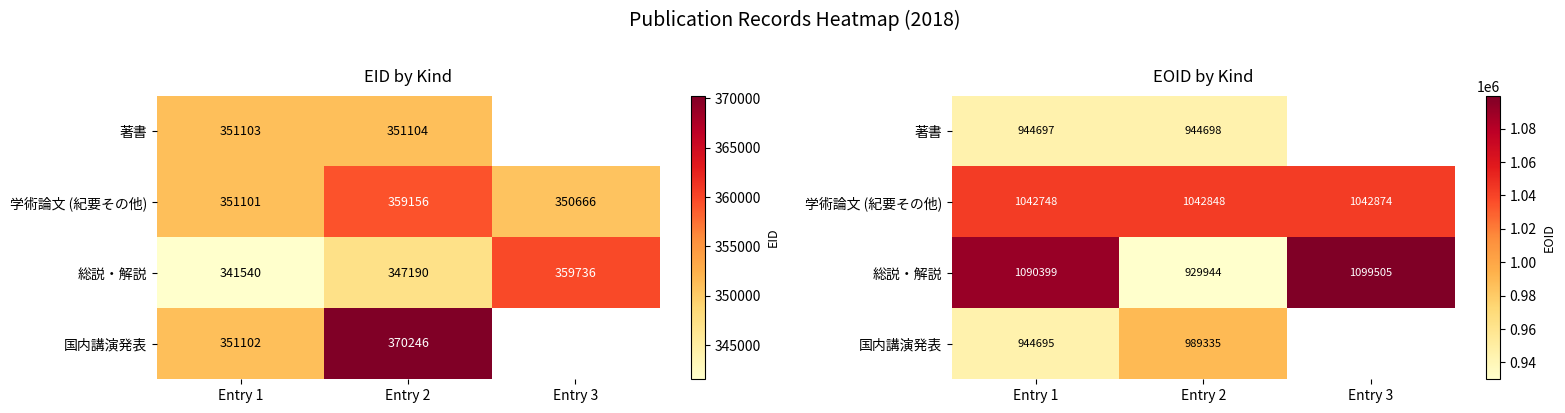

Is the value of 学術論文 (紀要その他) at Entry 1 greater than the value of 著書 at Entry 3?

No